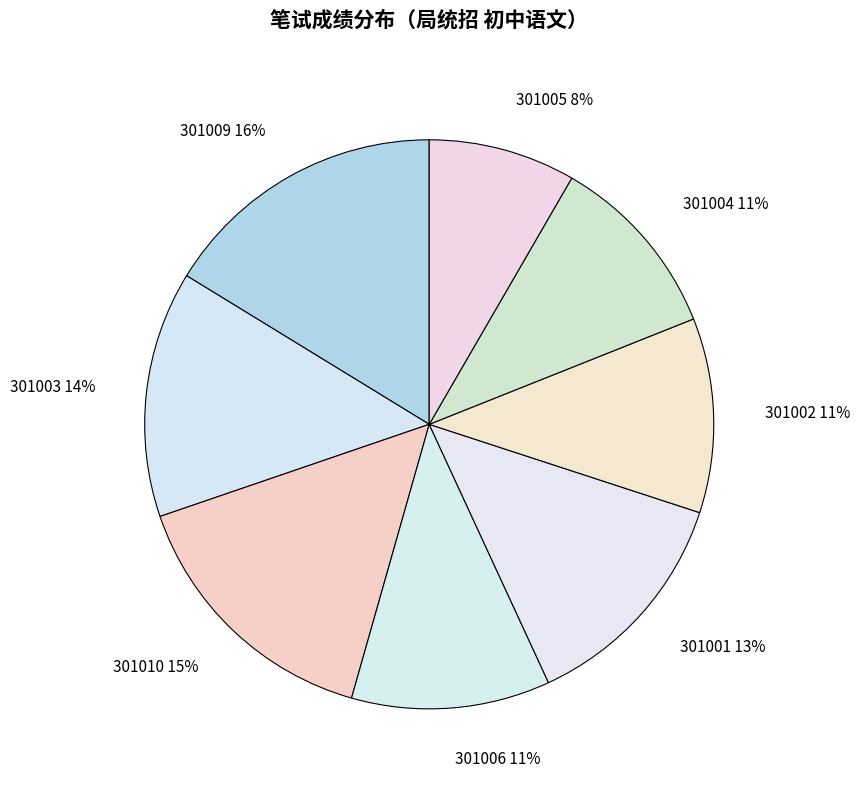

To the nearest percent, what percentage of the pie is 301004?

11%